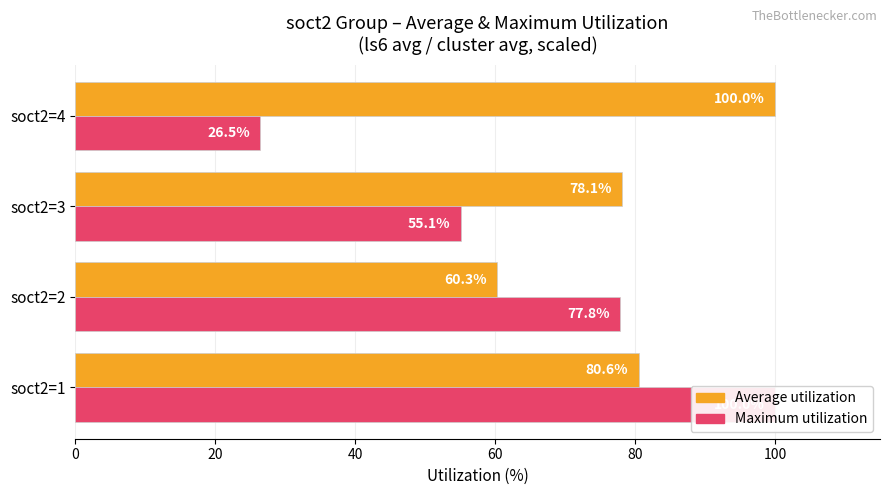

What is the average value of the Maximum utilization series?

64.9